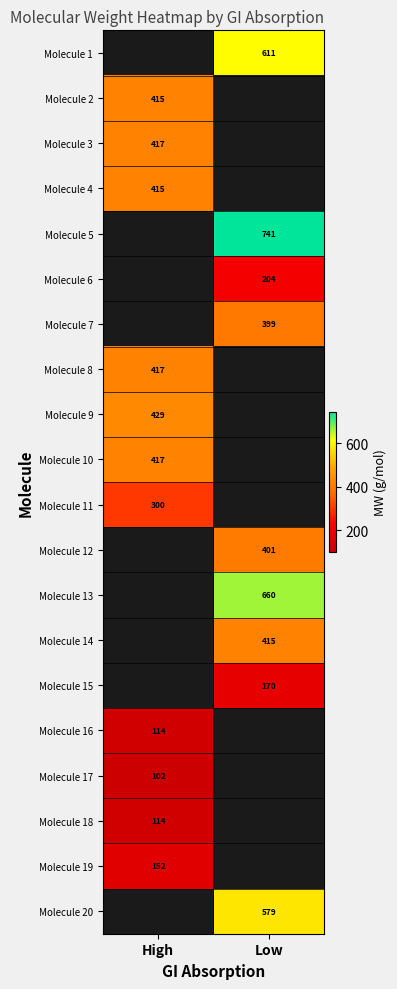

Which category has the lowest value in the Molecule 12 series?

High